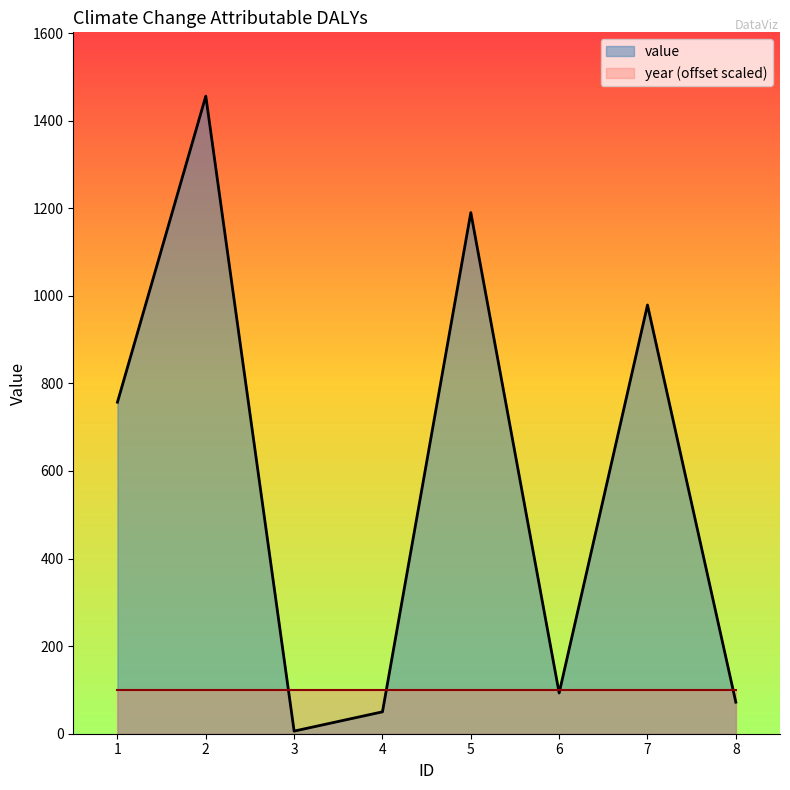

True or false: the data shows 79 at 4.

False